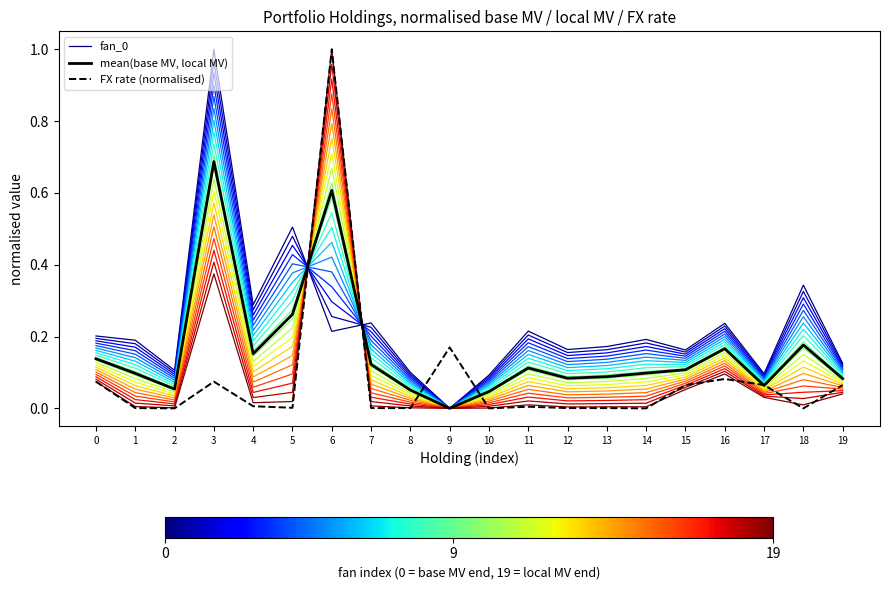

The value of mean(base MV, local MV) at 11 is 0.1. True or false?

True